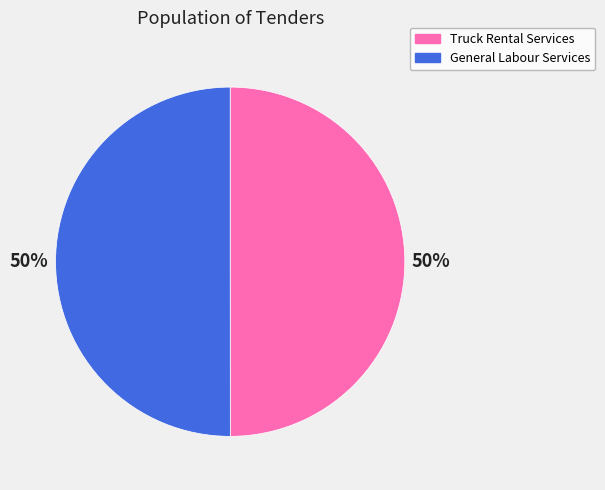

The General Labour Services slice represents 50% of the pie. True or false?

True